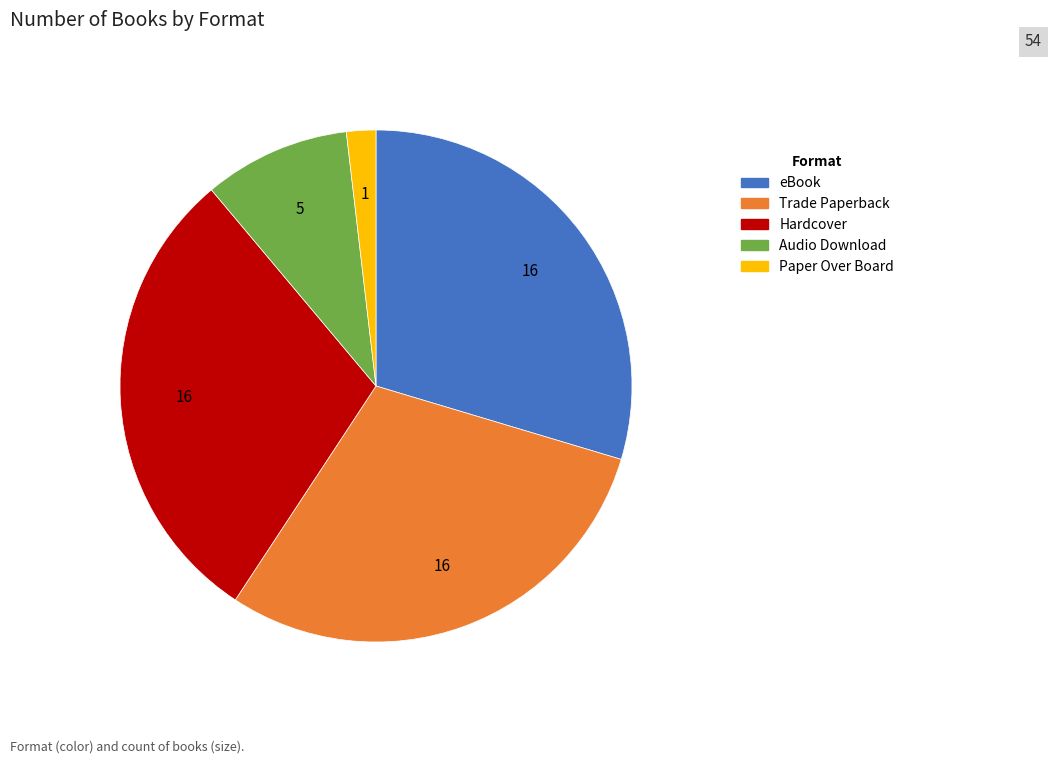

Combined, do Hardcover and eBook account for over 50%?

Yes